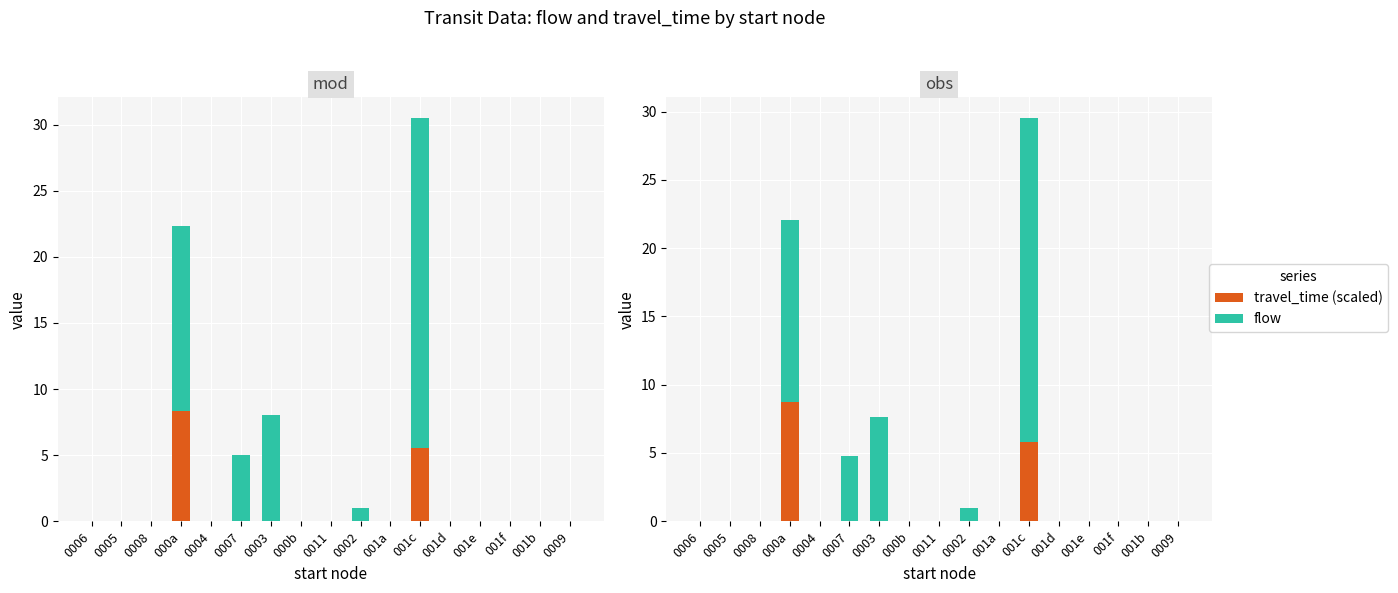

How many bars are there in total?

34